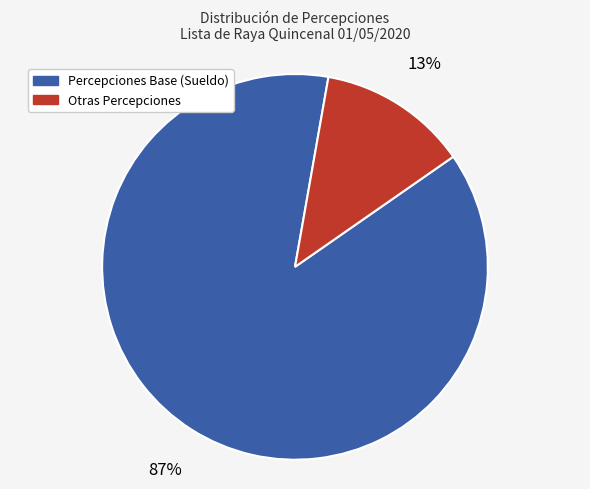

To the nearest percent, what is the average slice percentage?

50%